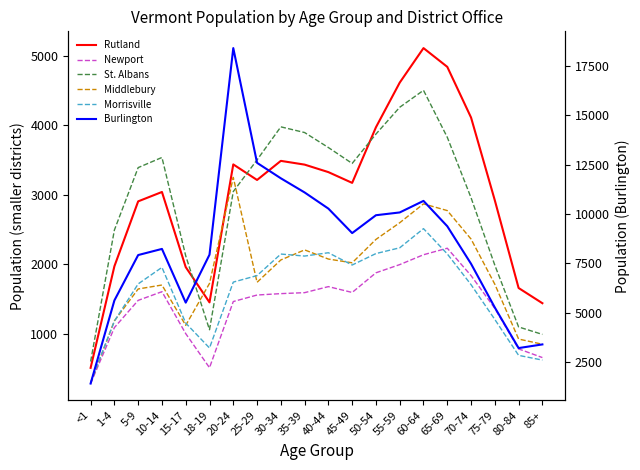

Where does the Rutland series first go above 3212?

20-24